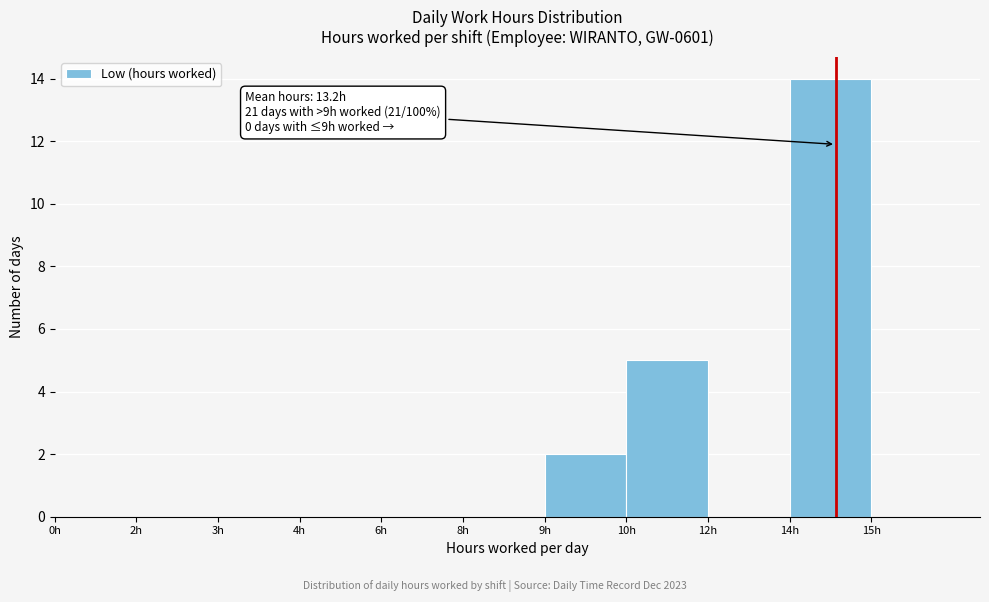

Reading left to right, what are all the values shown in this chart?

0h=0	2h=0	3h=0	4h=0	6h=0	8h=0	9h=2	10h=5	12h=0	14h=14	15h=0